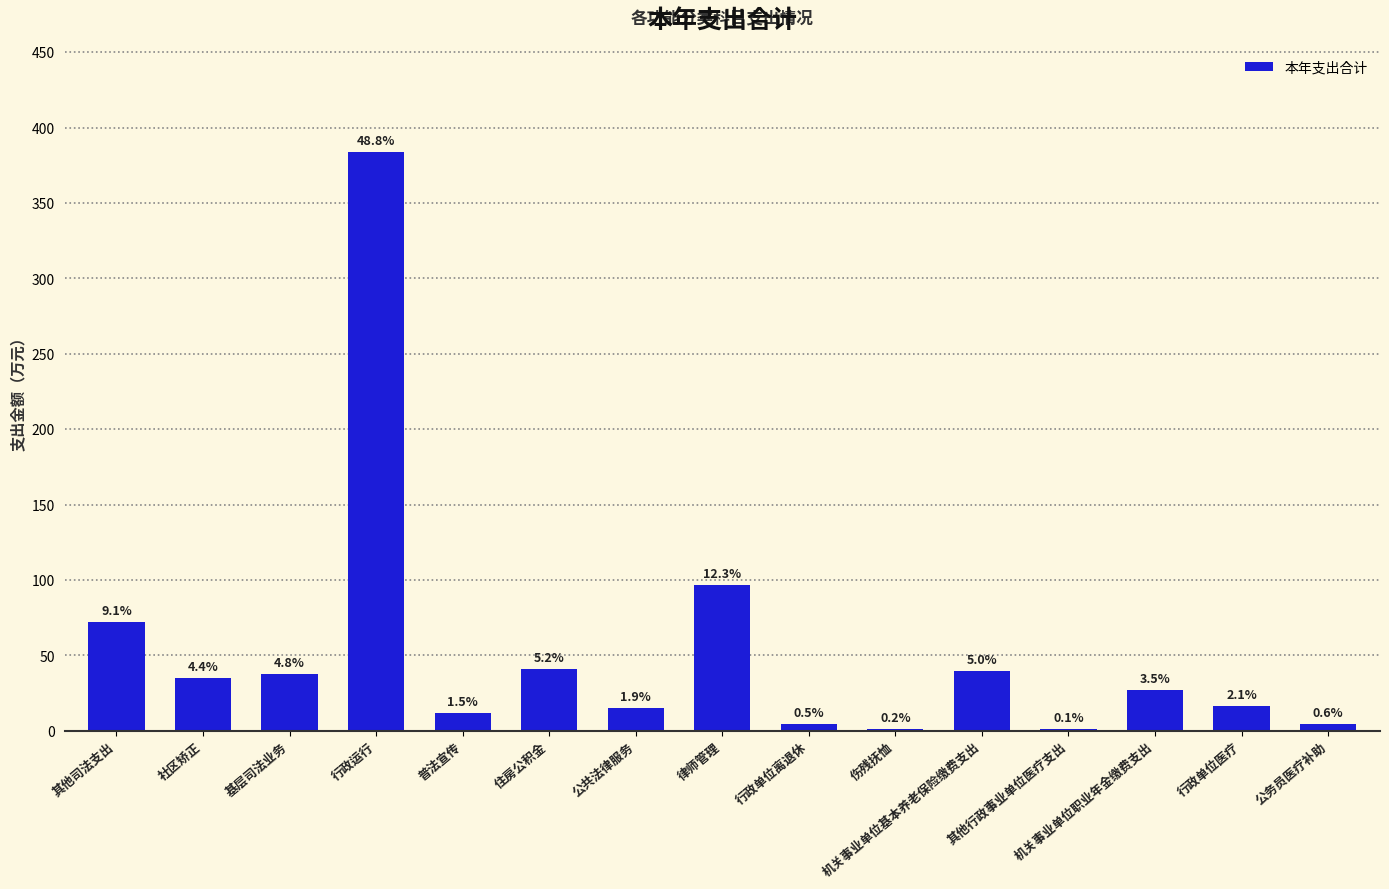

Where is the data nearest to the value 192?

律师管理